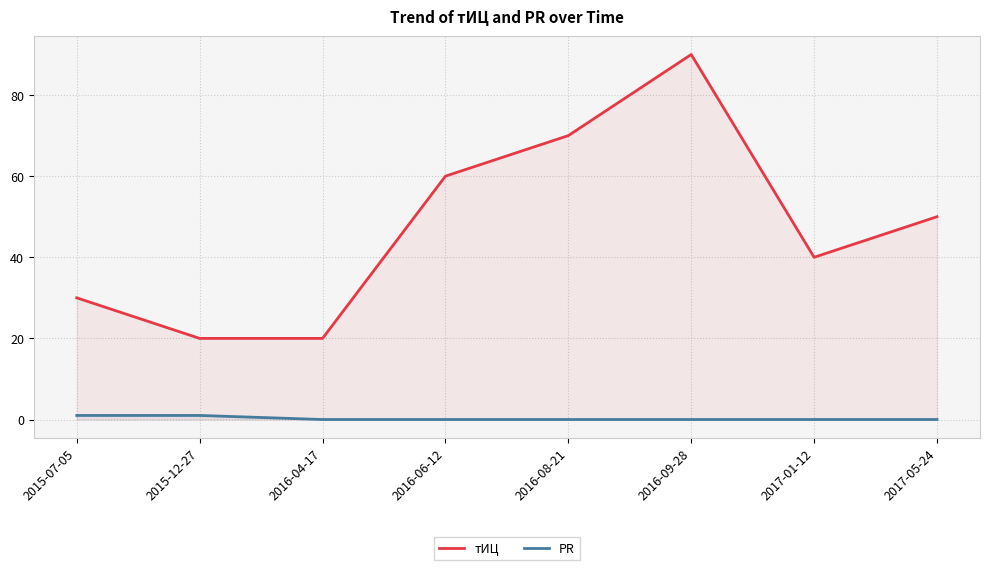

What is the total value across all series at 2016-04-17?

20